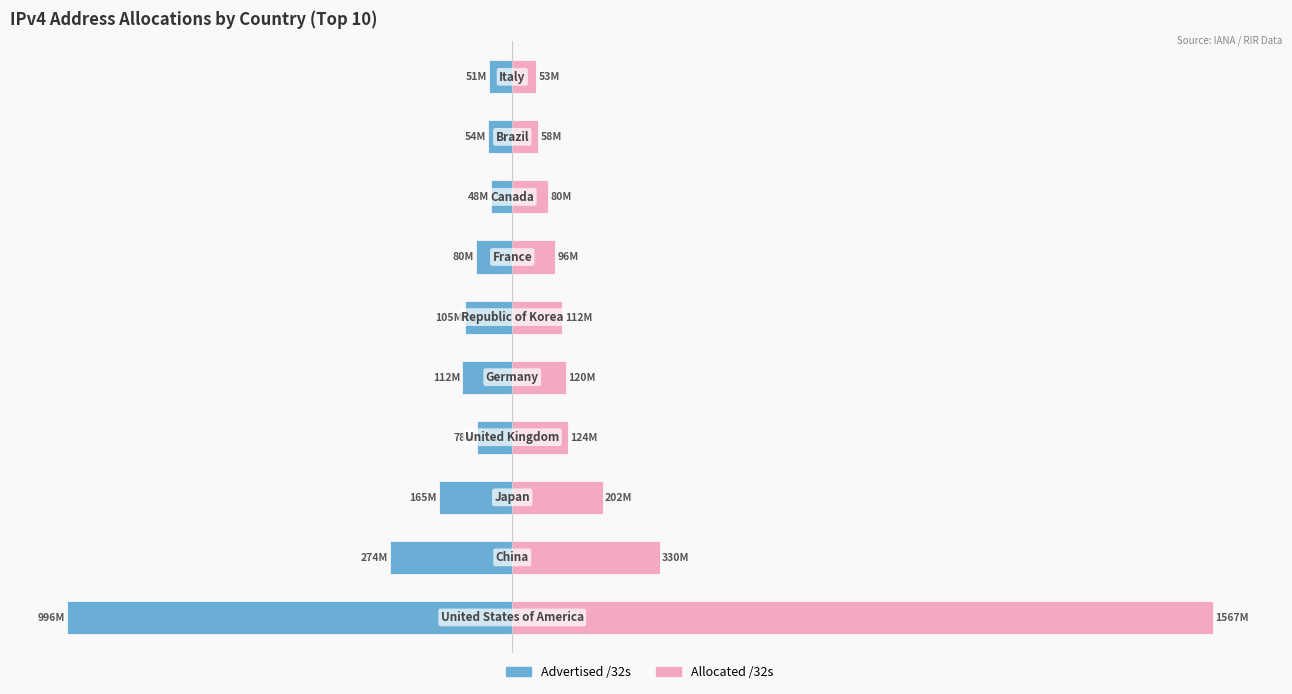

List the series in order of their overall mean, lowest first.

Advertised /32s, Allocated /32s